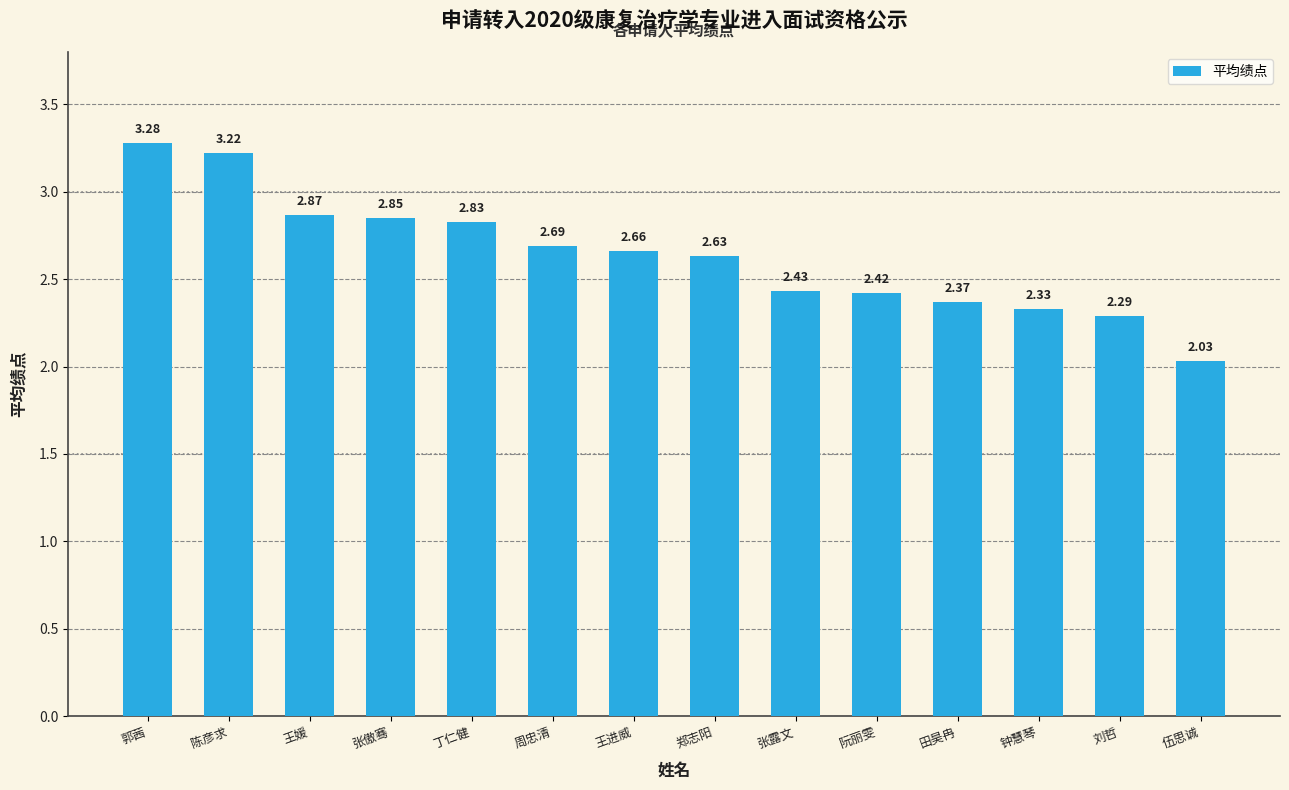

Does the chart contain any negative values?

No